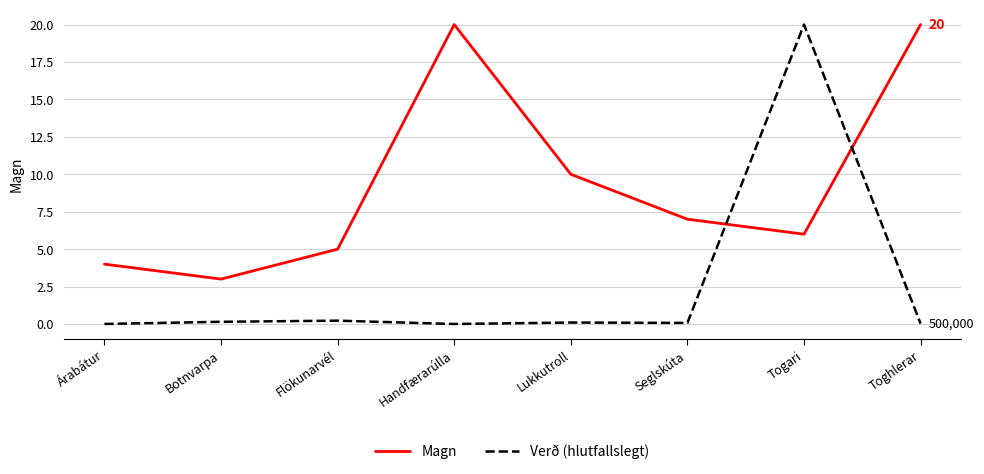

What is the maximum value shown in the chart?

20.0